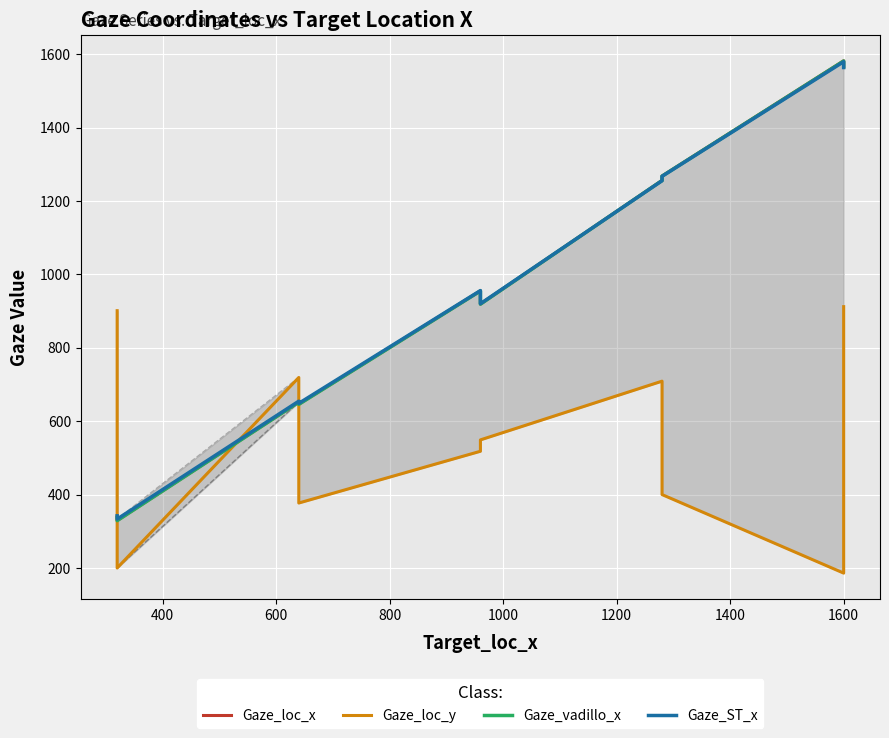

At how many categories does at least one series exceed 1406?

2